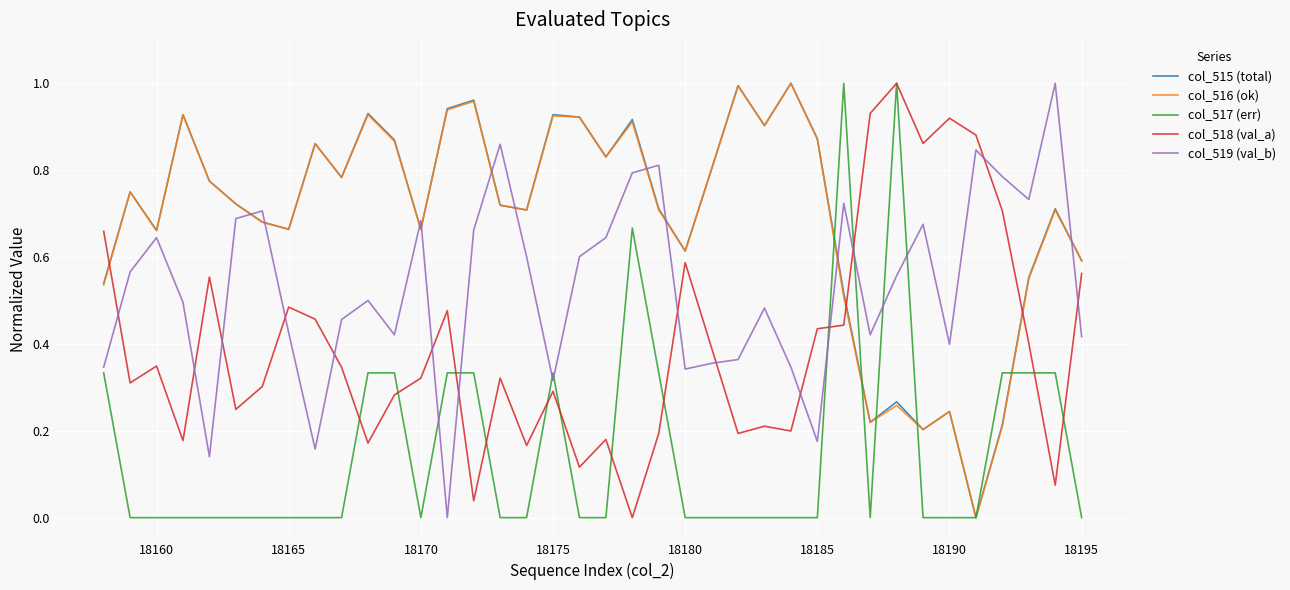

Which series ends up on top after the final intersection of col_516 (ok) and col_518 (val_a)?

col_516 (ok)